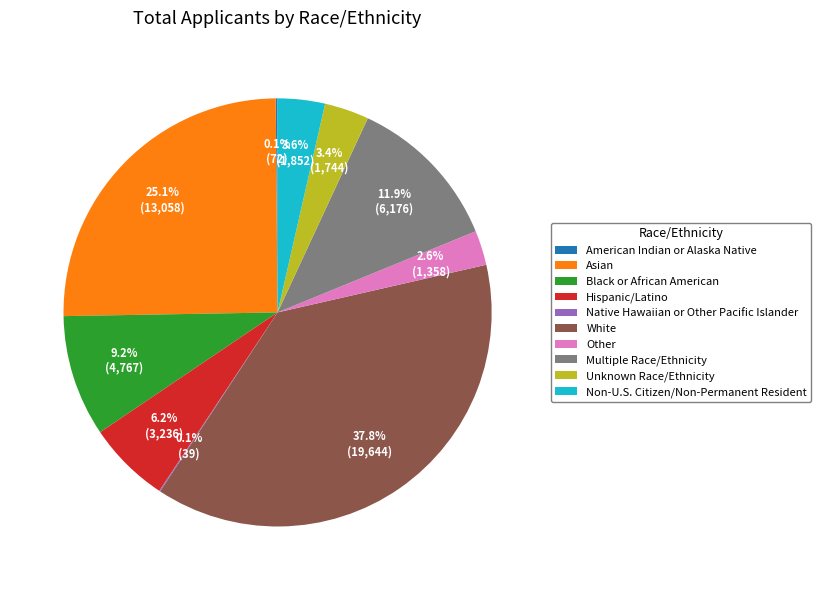

Which slice is the largest?

White